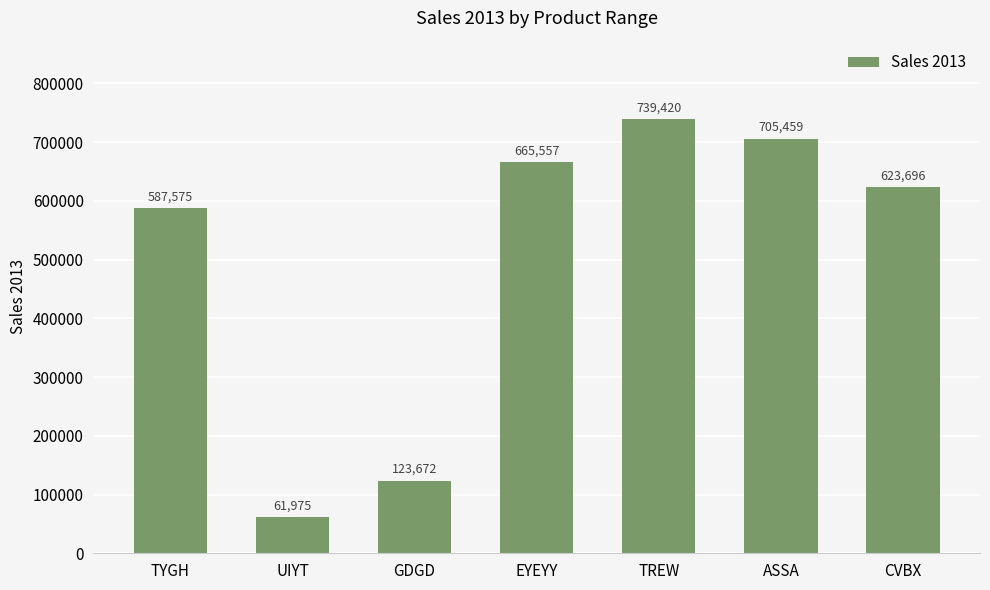

Rank the categories by value from lowest to highest.

UIYT, GDGD, TYGH, CVBX, EYEYY, ASSA, TREW